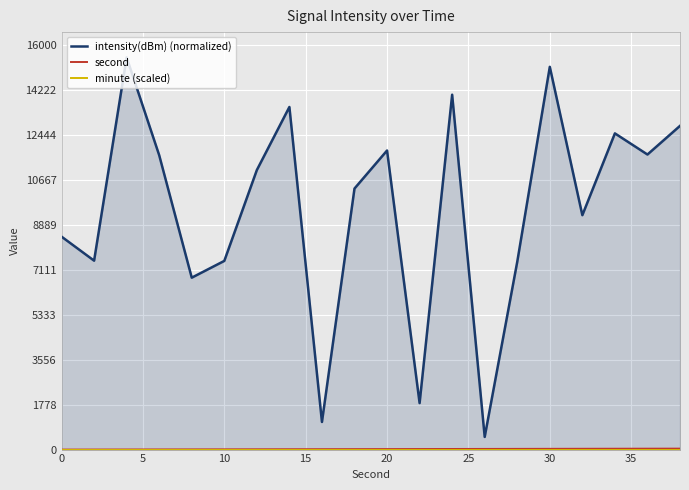

Which series has the largest range (max minus min)?

intensity(dBm) (normalized)